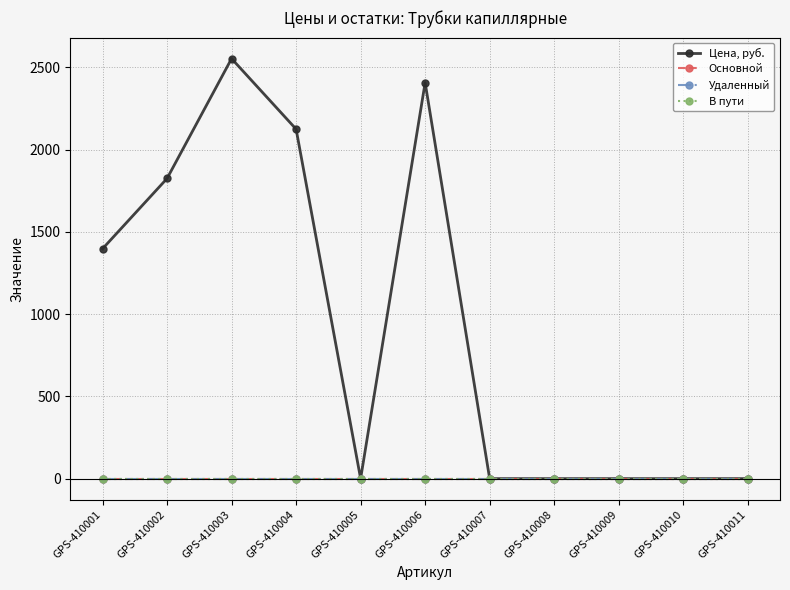

Does the chart have visible grid lines?

Yes